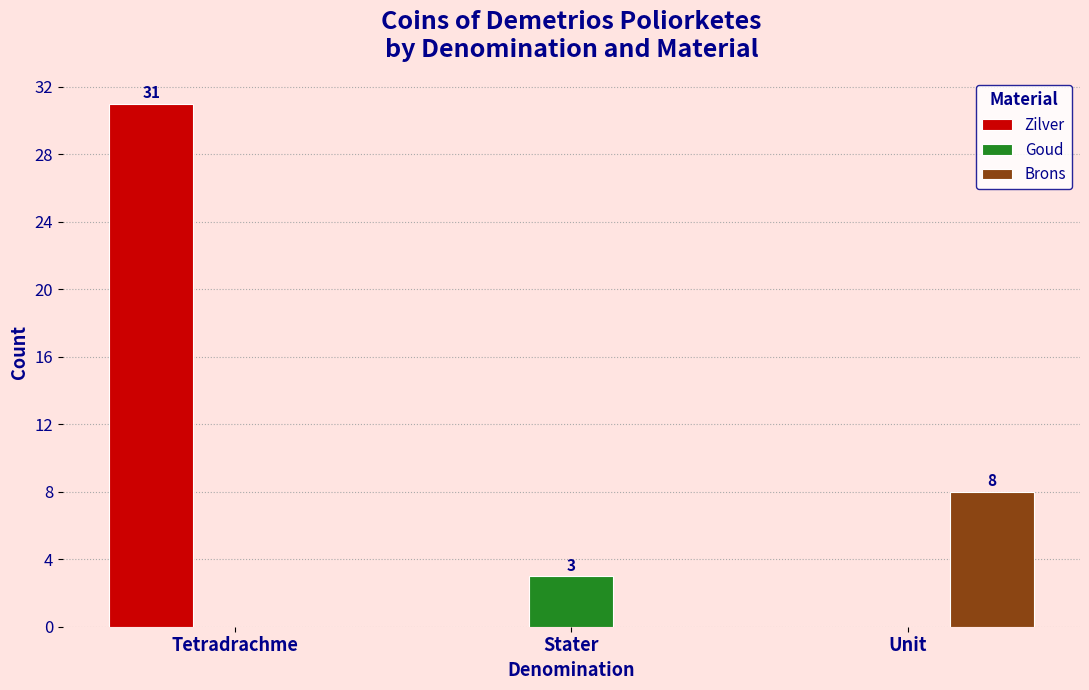

How many data points does each series have?

3